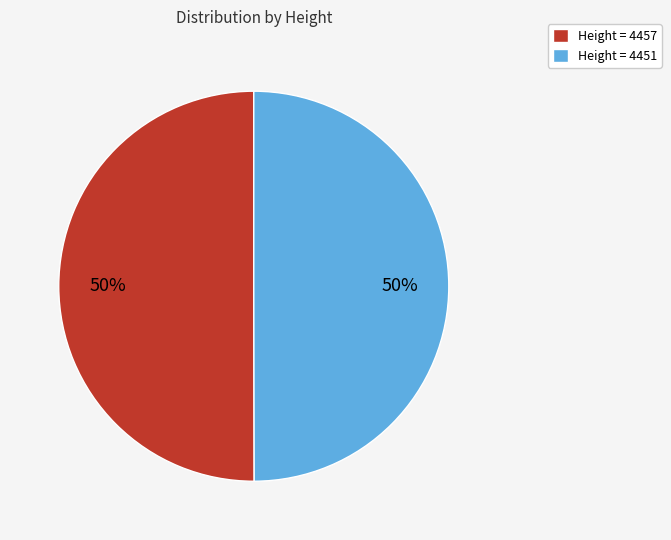

Combined, do Height = 4457 and Height = 4451 account for over 50%?

Yes